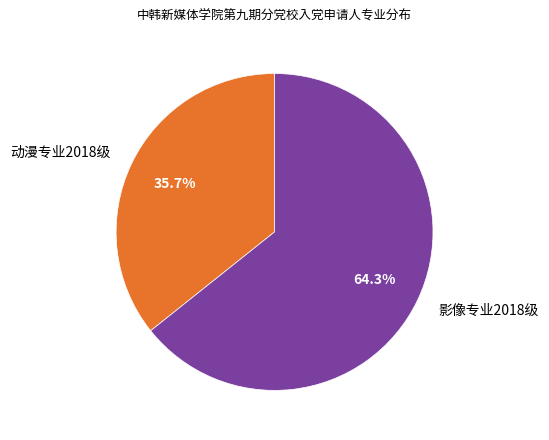

The 动漫专业2018级 slice represents 36% of the pie. True or false?

True